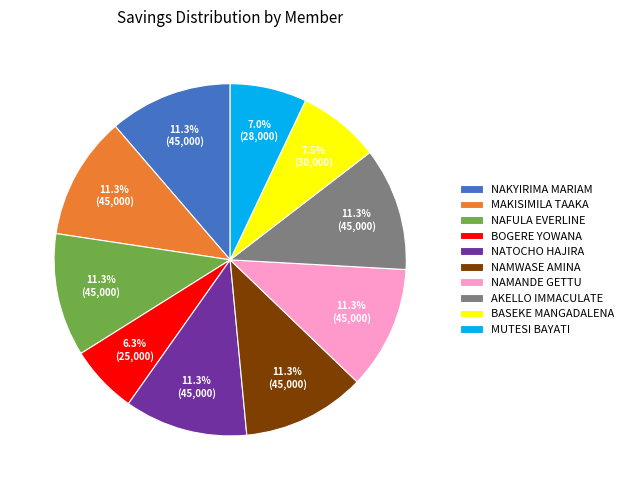

True or false: MUTESI BAYATI accounts for 14% of the total.

False